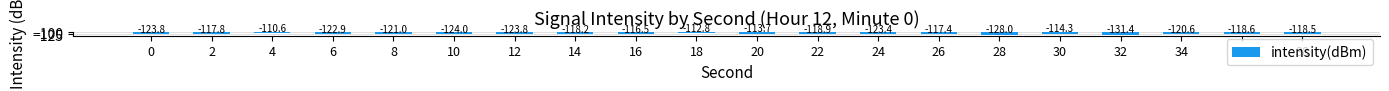

Reading left to right, extract all data points from this chart.

0=-123.8	2=-117.8	4=-110.6	6=-122.9	8=-121.0	10=-124.0	12=-123.8	14=-118.2	16=-116.5	18=-112.8	20=-113.7	22=-118.9	24=-123.4	26=-117.4	28=-128.0	30=-114.3	32=-131.4	34=-120.6	36=-118.6	38=-118.5